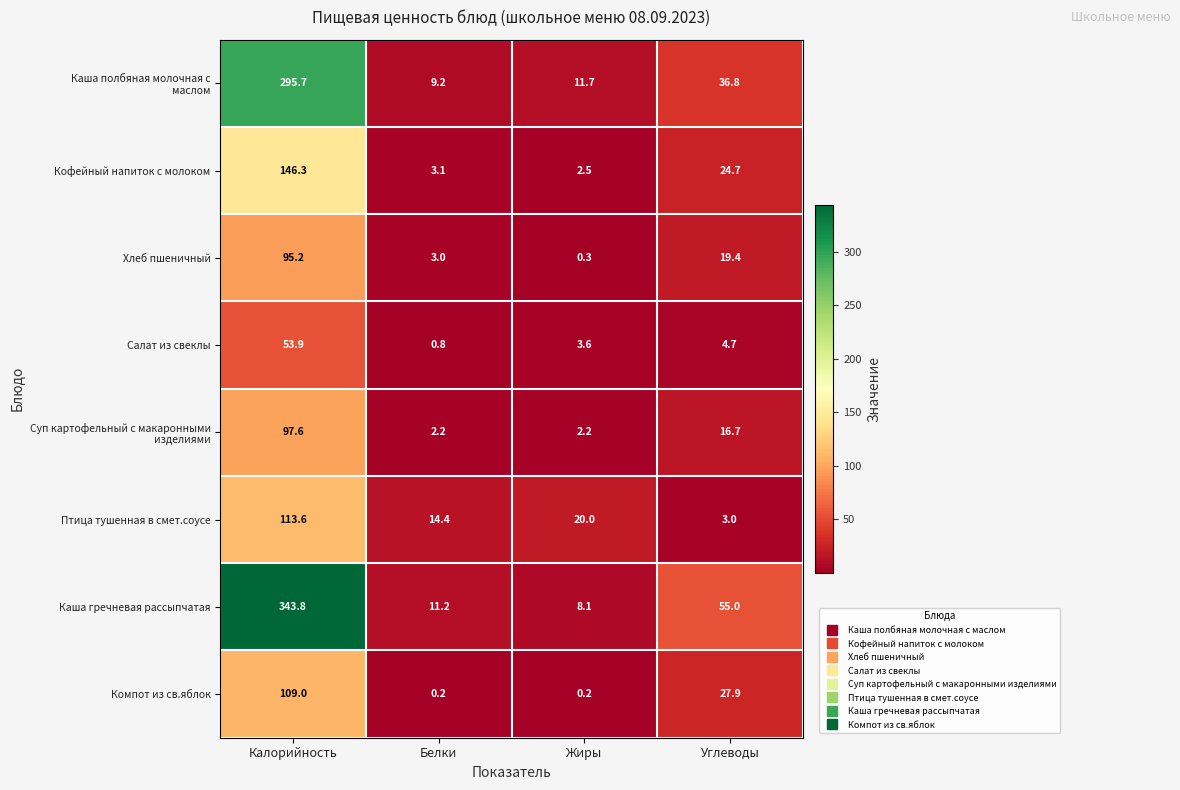

Is it true that Кофейный напиток с молоком equals 1.7 at Жиры?

False